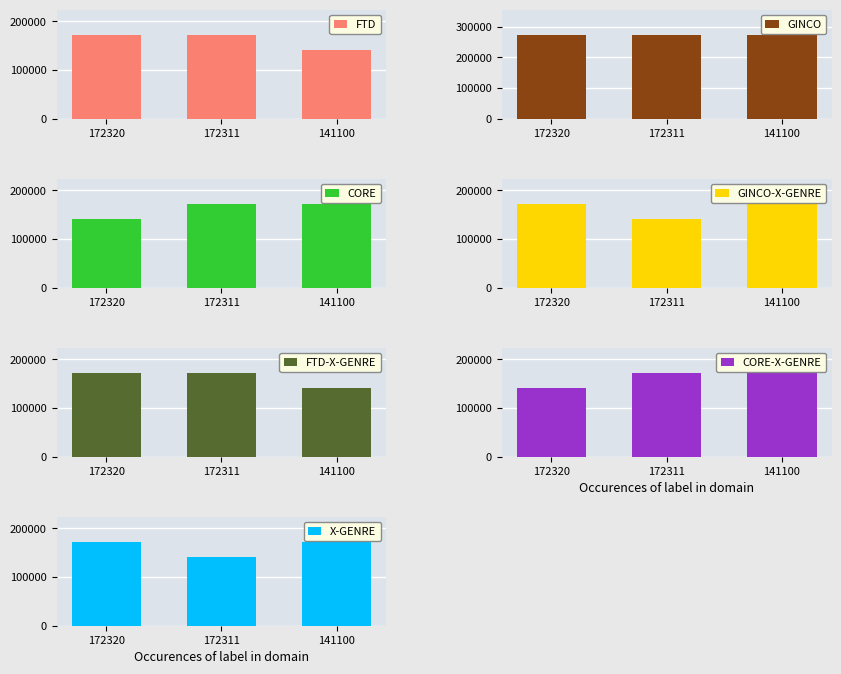

At which label does FTD reach its minimum?

141100